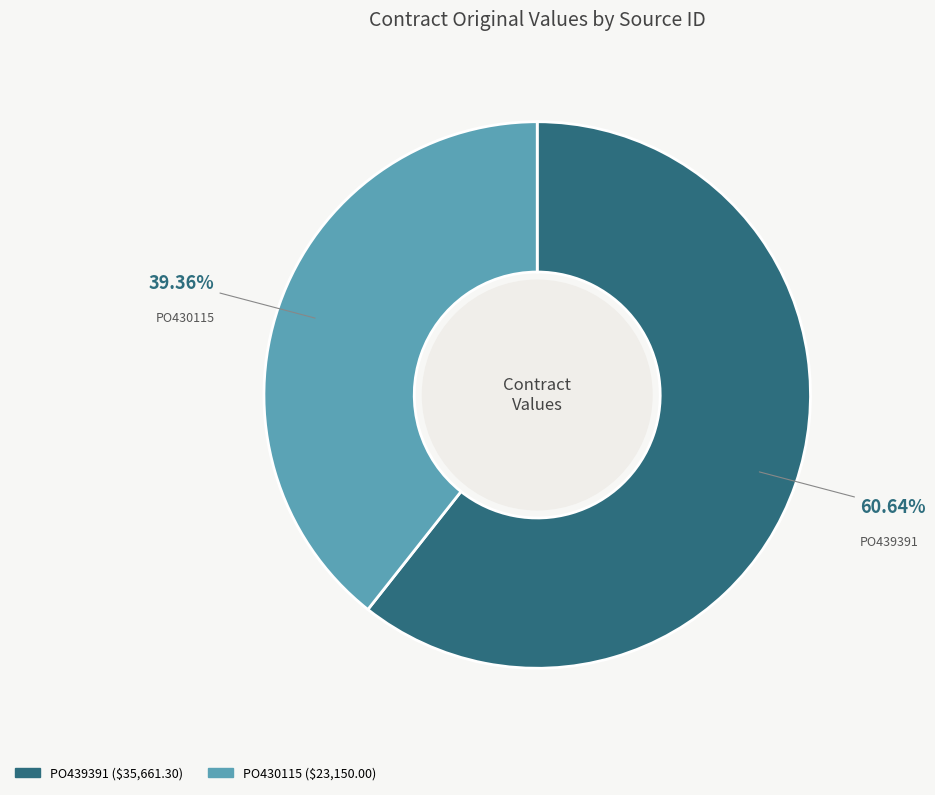

What percentage is the PO430115 slice, to the nearest percent?

39%